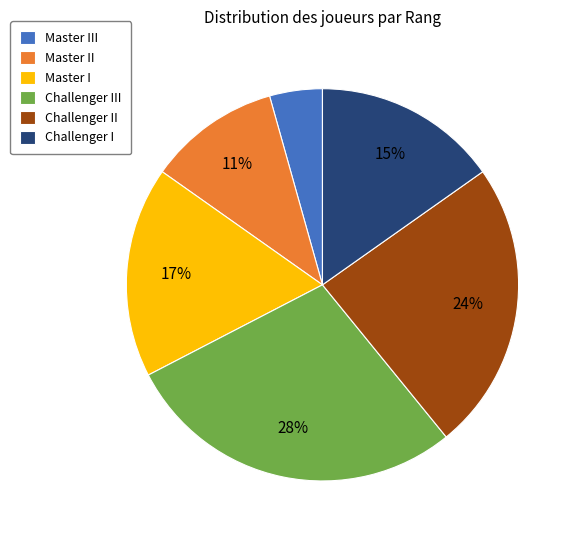

To the nearest percent, what portion does Master II represent?

11%